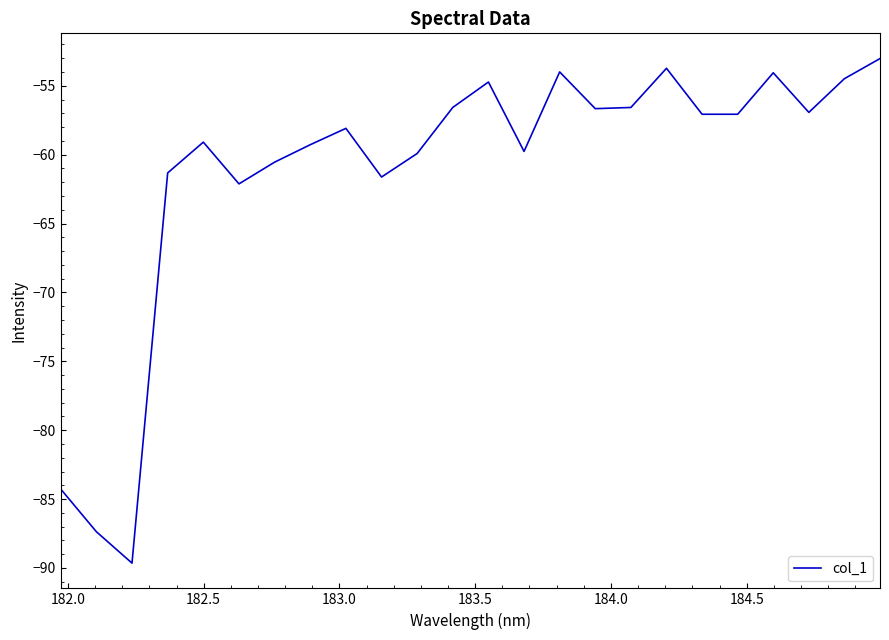

Is this an area chart (filled region under the line)?

No